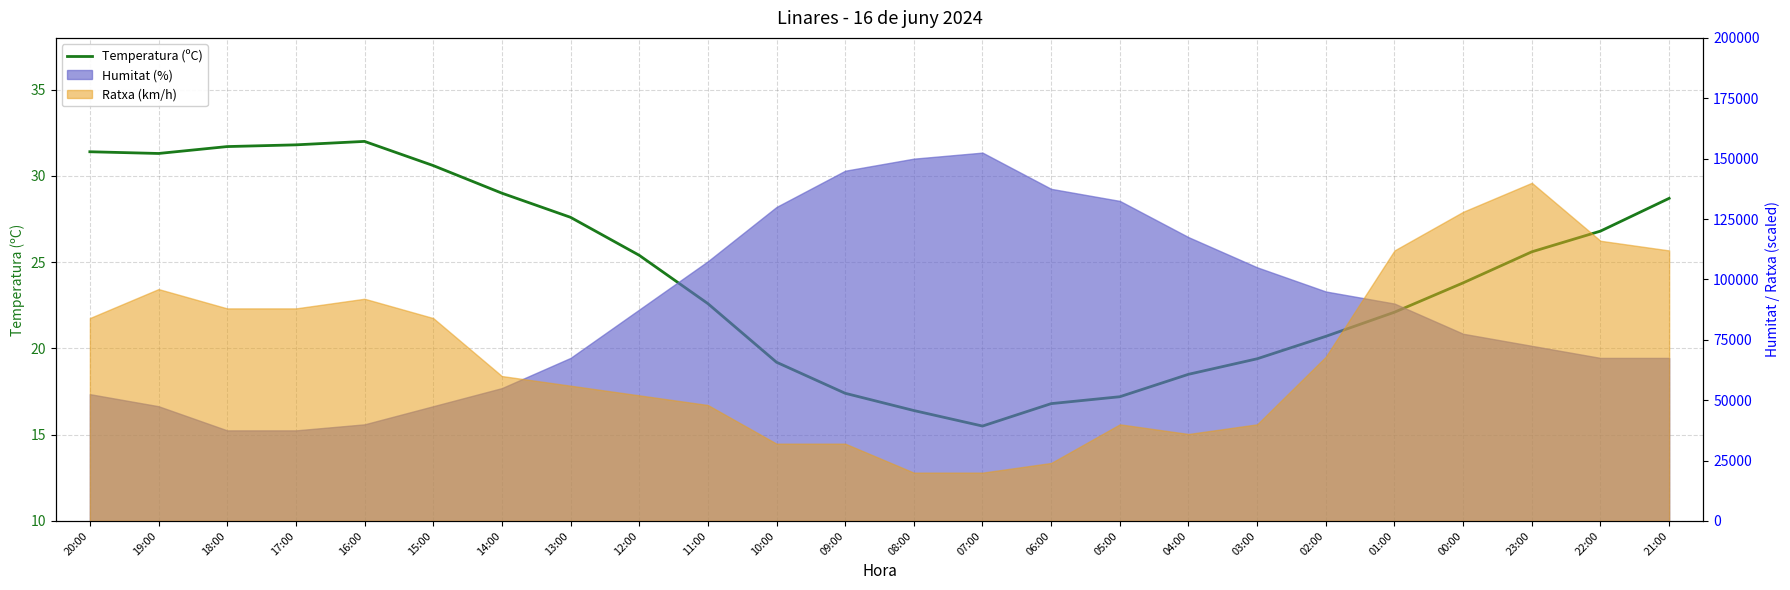

What is the maximum value shown in the chart?

32.0